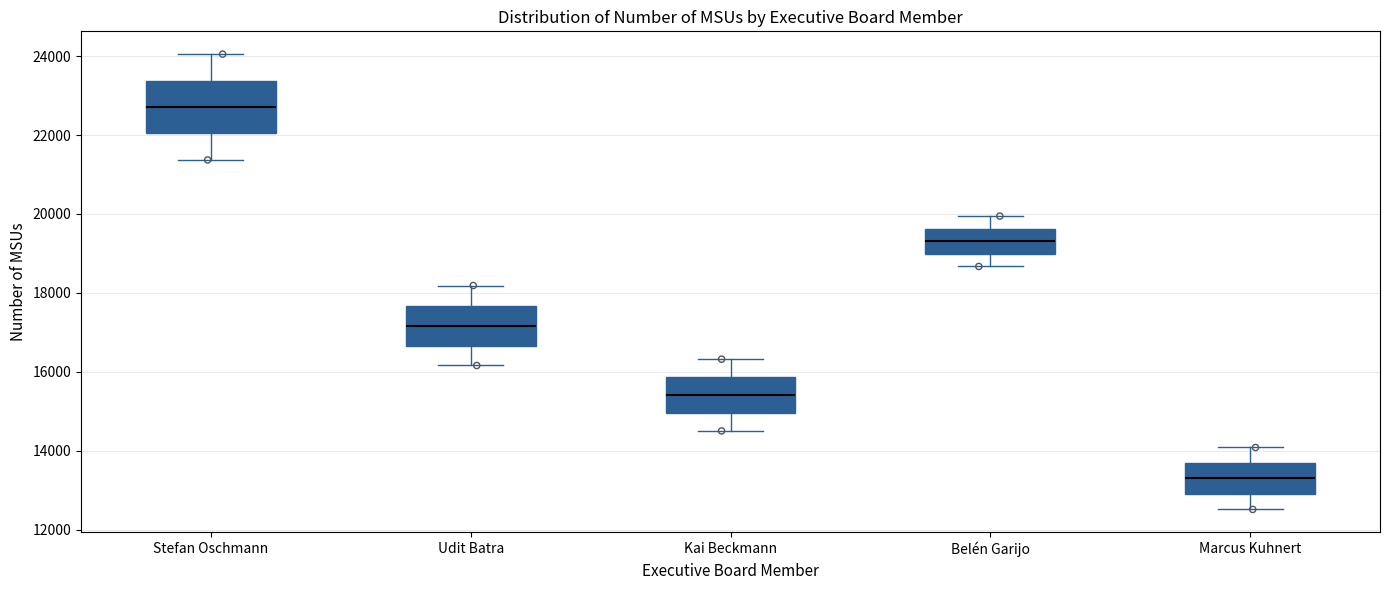

Reading left to right, read every box against the y-axis: the position of its median line, the range the box covers, and the ends of its whiskers. The values are not printed on the chart, so give them approximately, as read against the axis.

Stefan Oschmann: median 22800, box 22000 to 23400, whiskers 21400 to 24000
Udit Batra: median 17200, box 16600 to 17600, whiskers 16200 to 18200
Kai Beckmann: median 15400, box 15000 to 15800, whiskers 14600 to 16400
Belén Garijo: median 19400, box 19000 to 19600, whiskers 18600 to 20000
Marcus Kuhnert: median 13200, box 13000 to 13600, whiskers 12600 to 14000